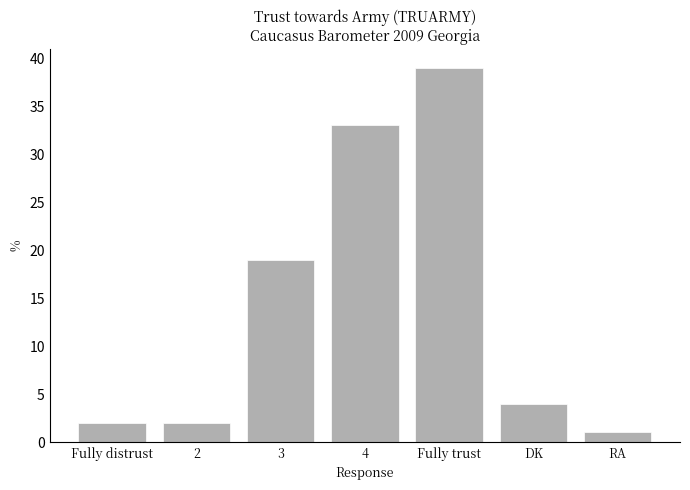

What is the change in value from 4 to Fully trust?

+6